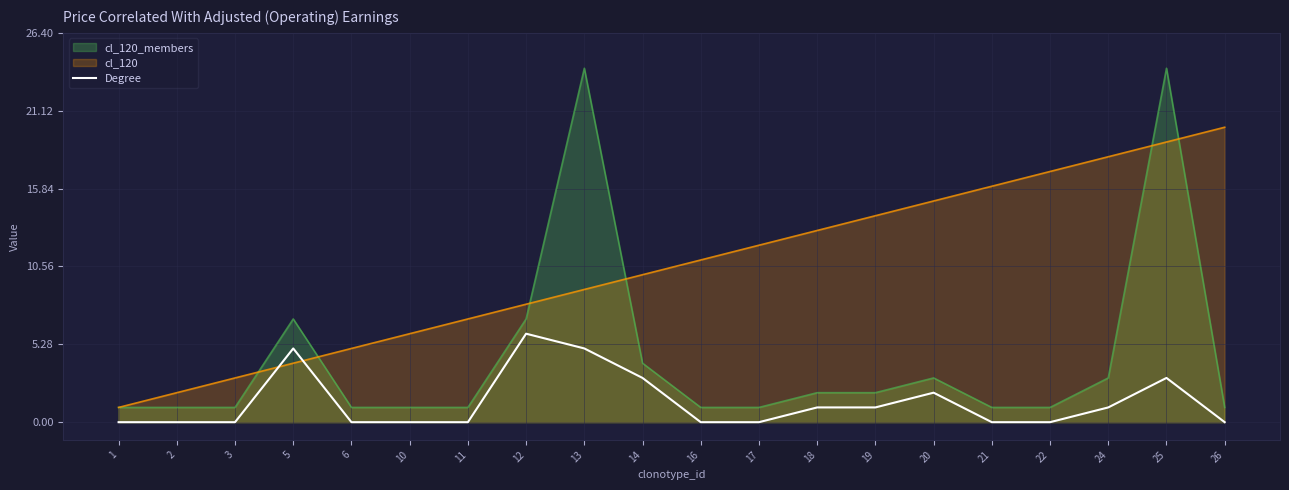

How many lines are shown in the chart?

3